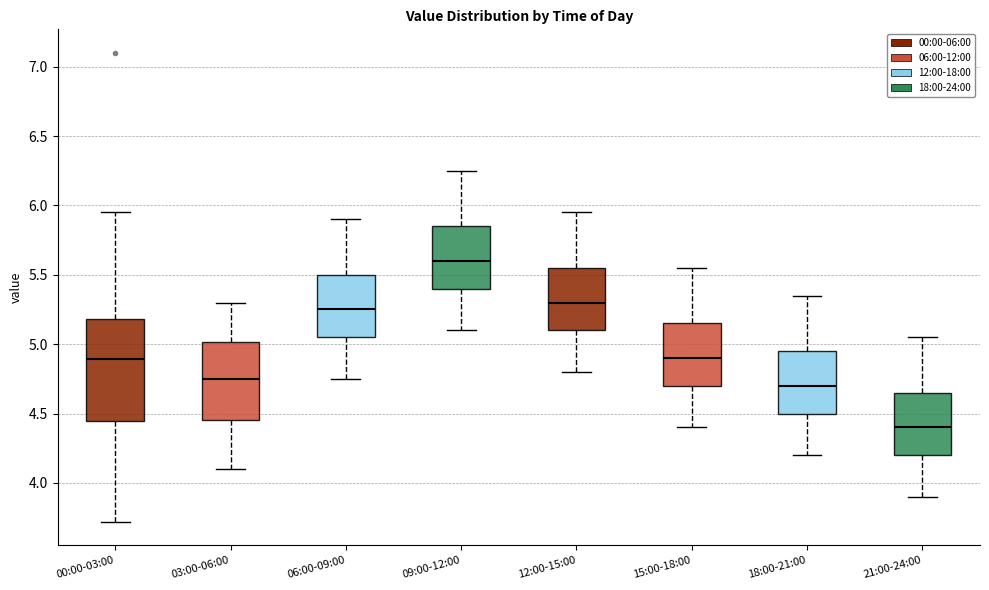

Where does the median line of the box for 18:00-21:00 sit on the y-axis? The values are not printed on the chart, so give them approximately, as read against the axis.

4.70